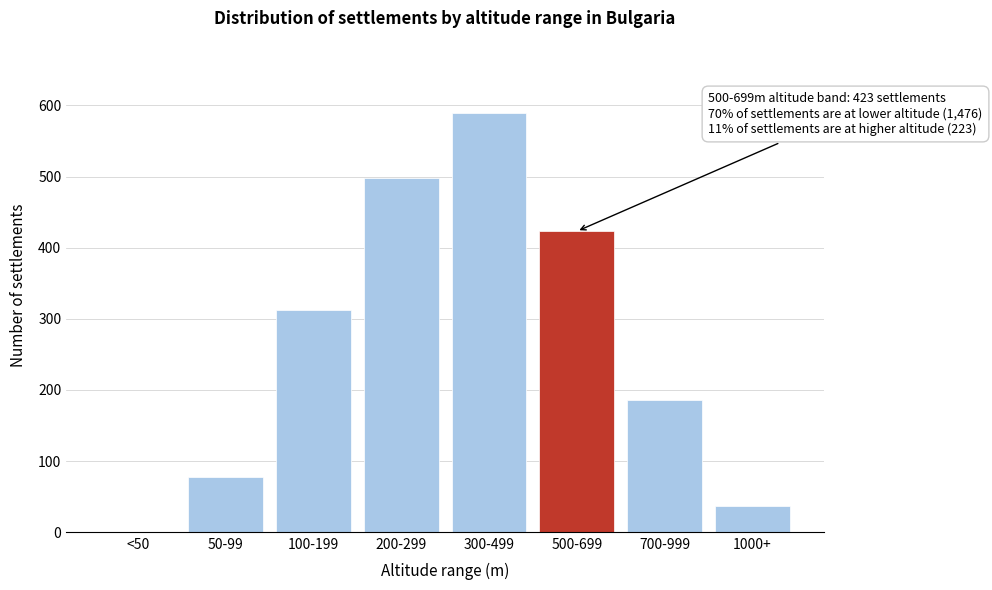

Reading left to right, what are all the values shown in this chart?

<50=0	50-99=77	100-199=312	200-299=498	300-499=589	500-699=423	700-999=186	1000+=37